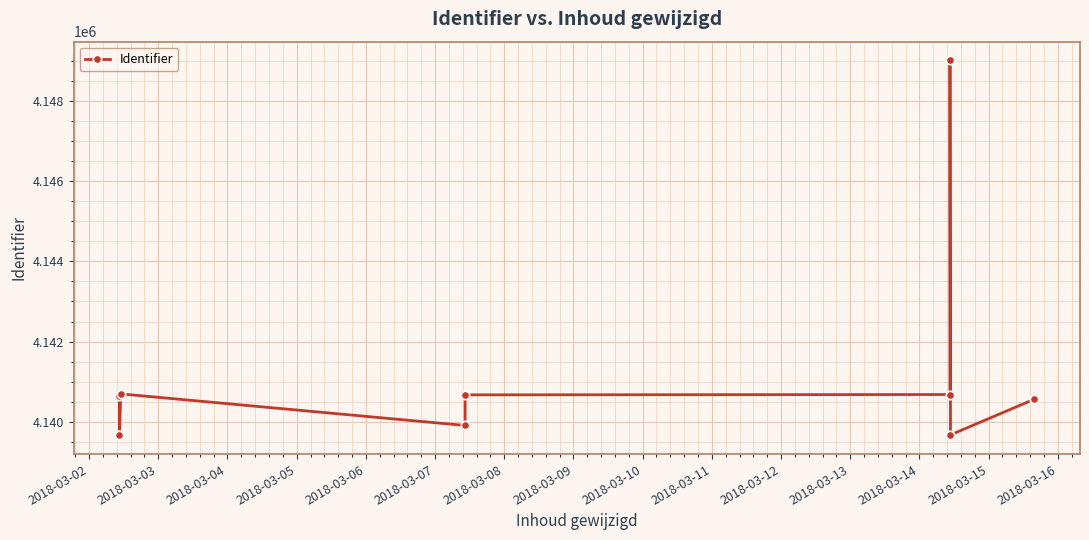

Count the number of data series in this chart.

1